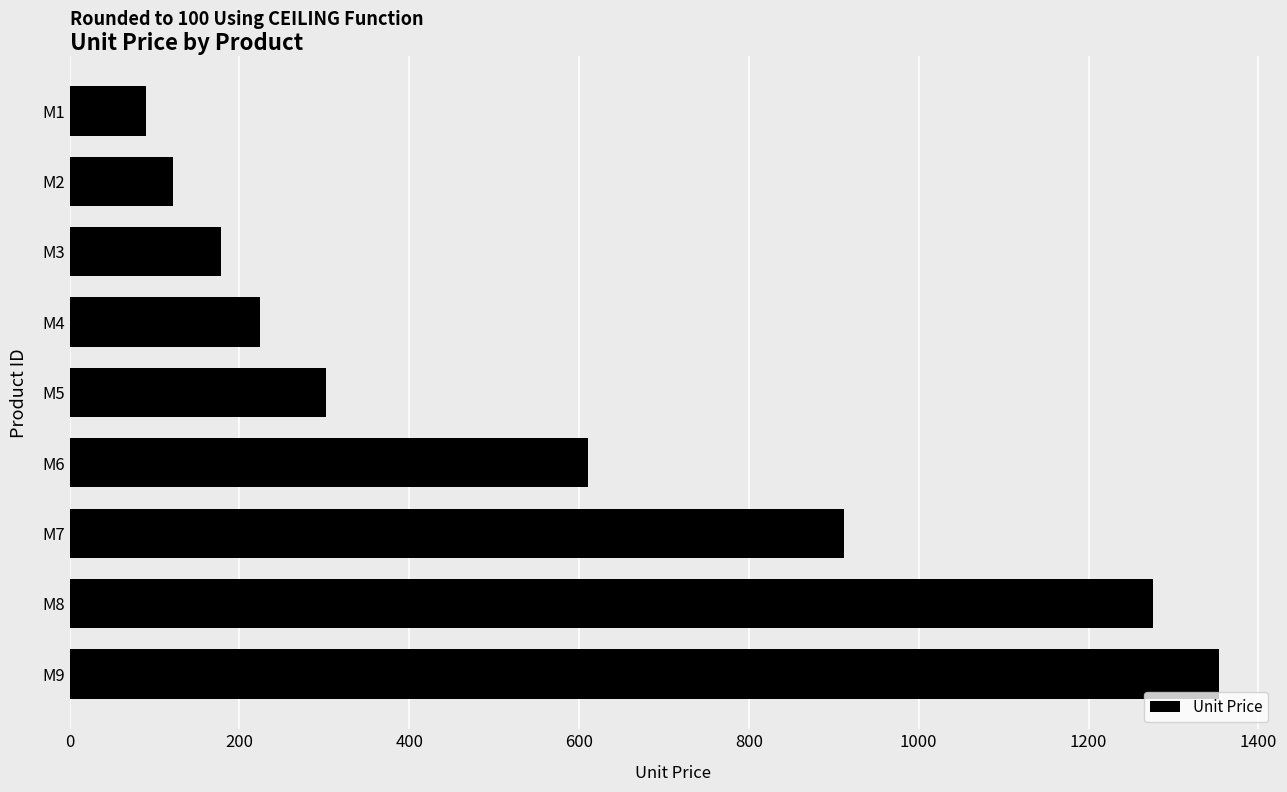

What is the ratio of the value at M8 to the value at M3?

7.1